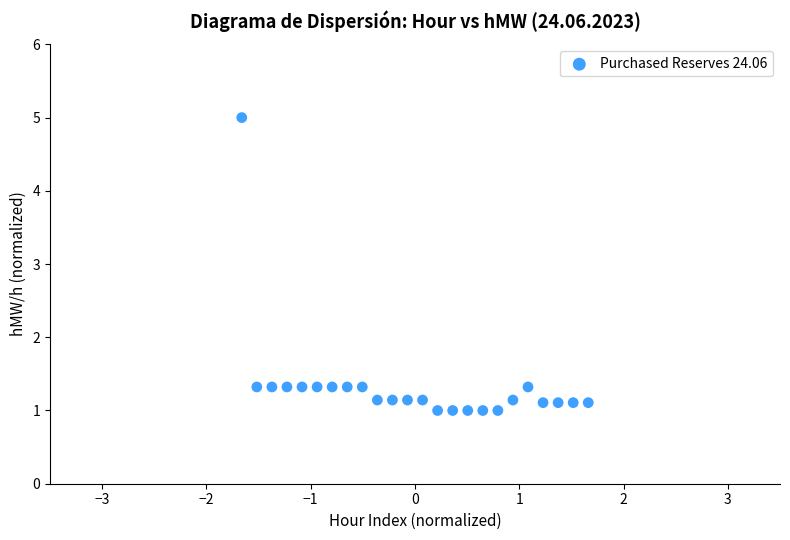

What is the range of Y values (max minus min)?

4.0